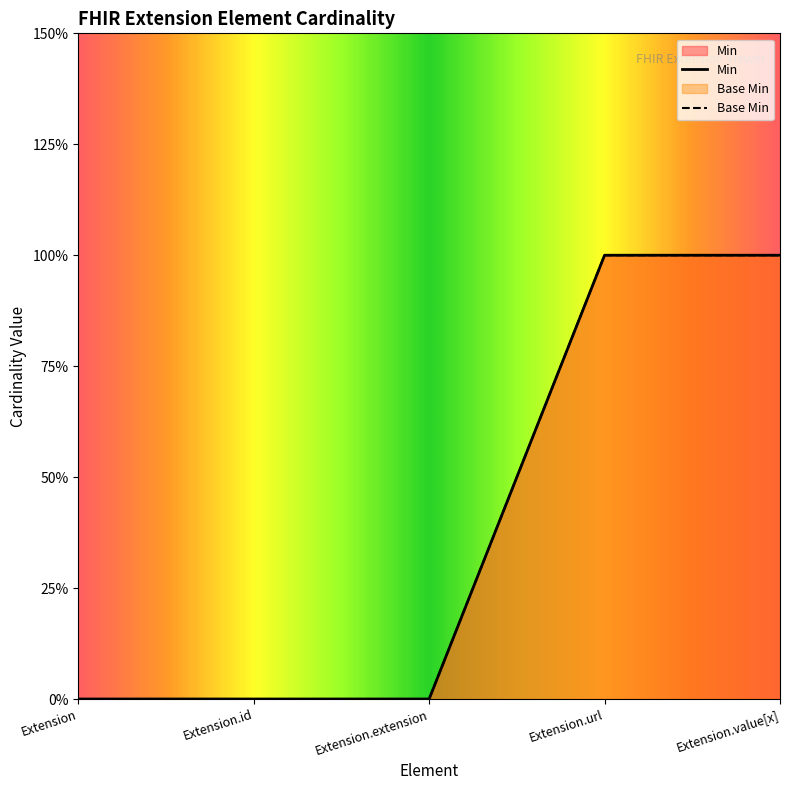

True or false: Base Min and Min intersect in this chart.

False